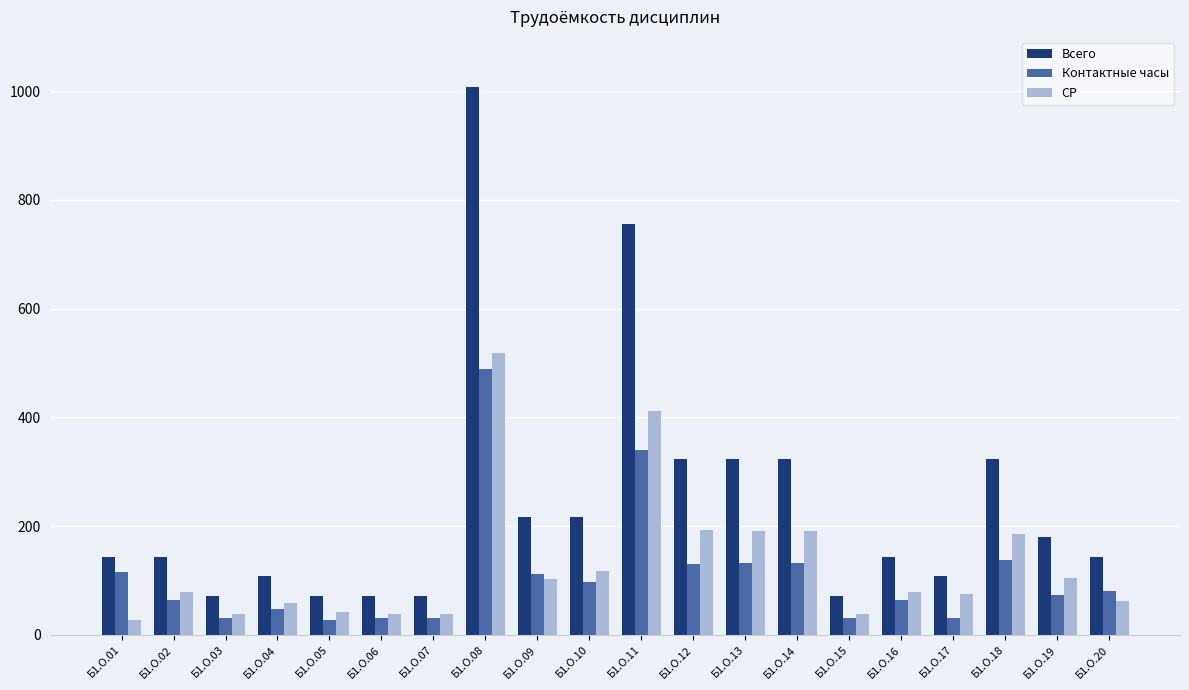

Does the chart contain any negative values?

No